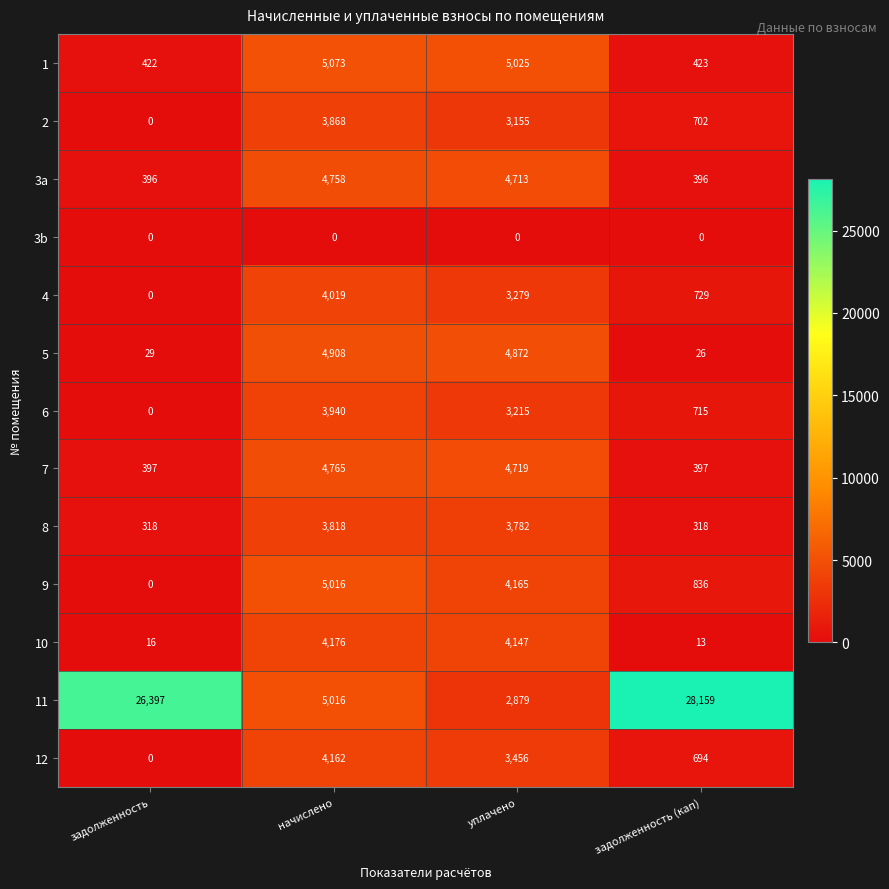

Which series has the largest total across all categories?

11